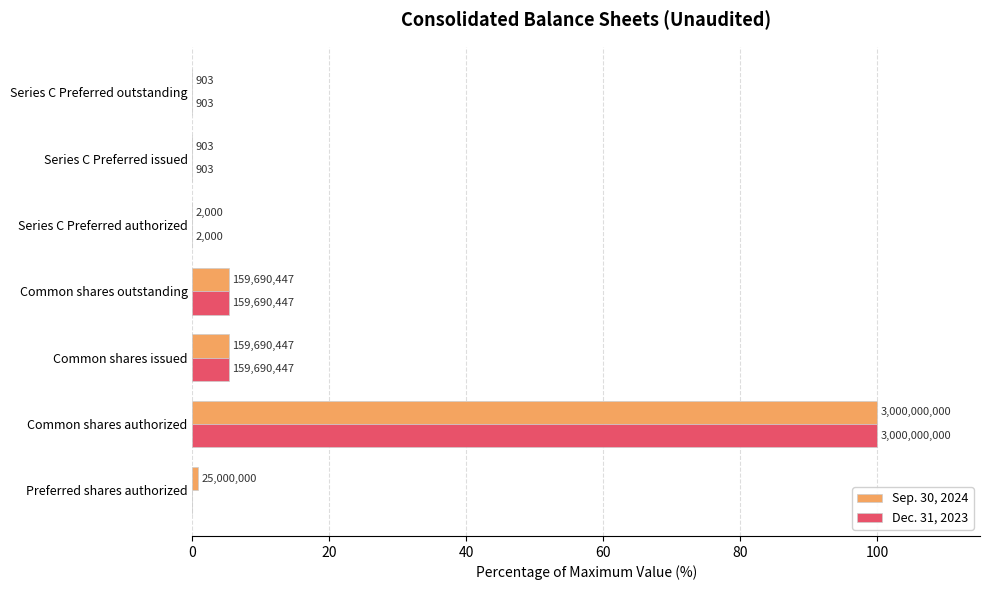

What are all the series names shown in the legend?

Sep. 30, 2024, Dec. 31, 2023